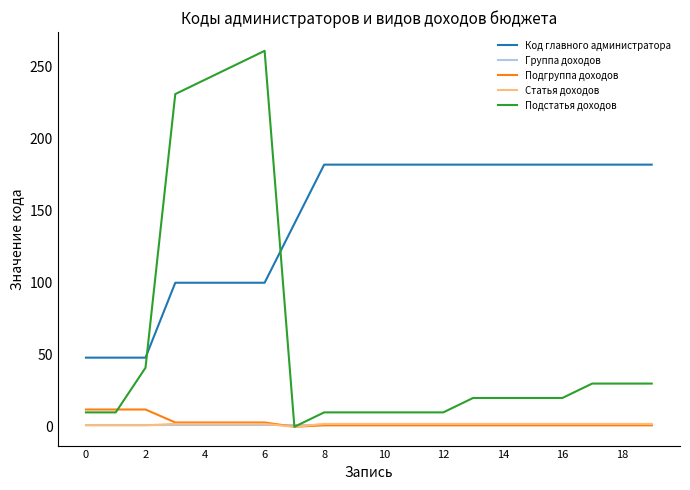

Is this an area chart (filled region under the line)?

No